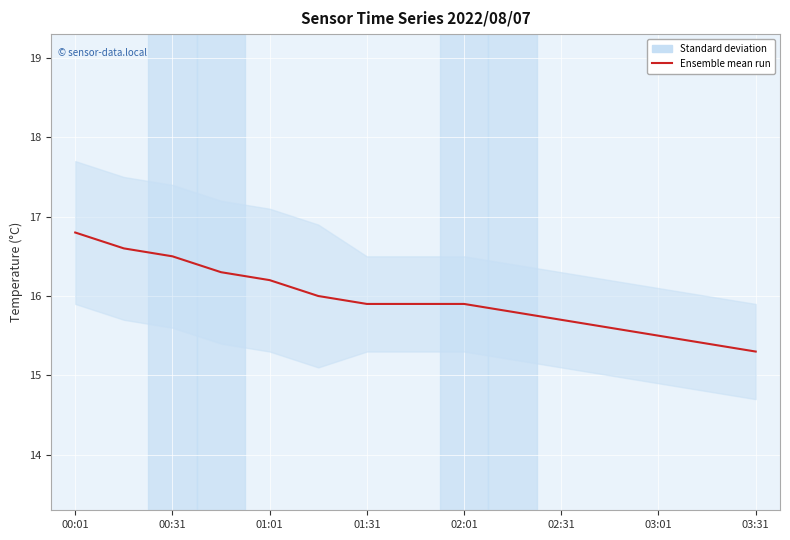

What is the difference between the values at 02:01 and 02:31?

0.2